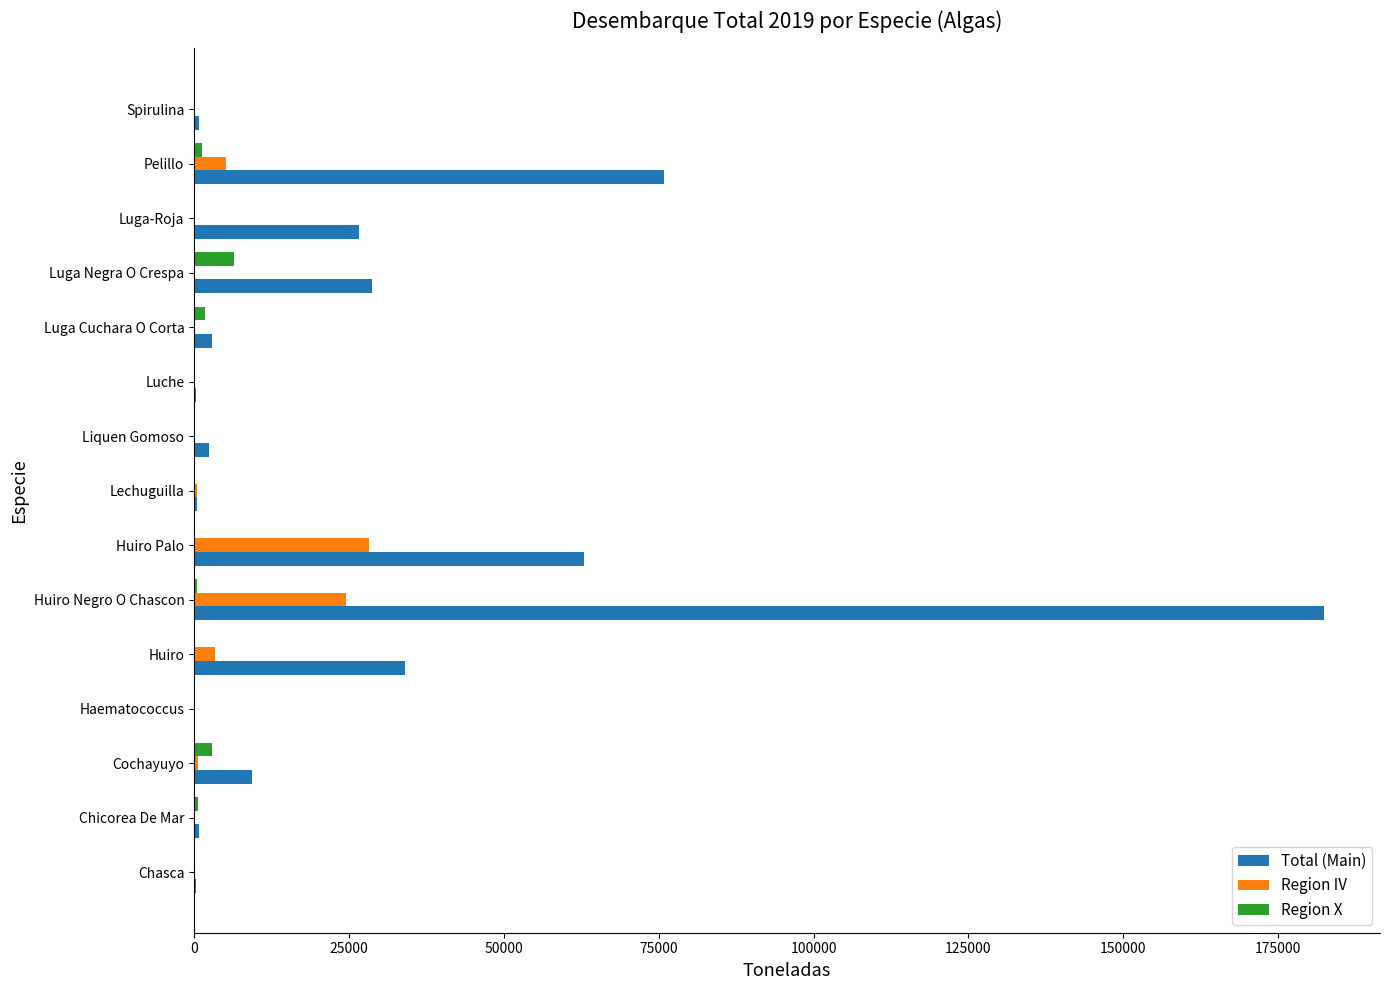

What are all the series names shown in the legend?

Total (Main), Region IV, Region X